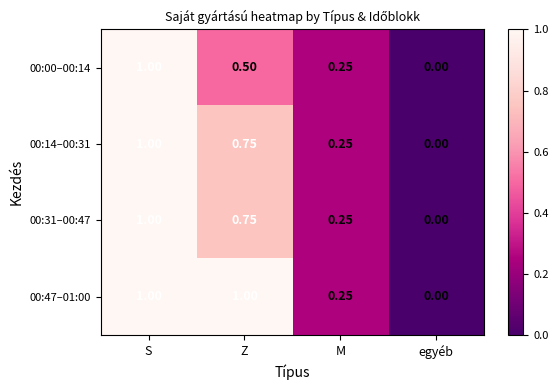

Where is 00:47–01:00 nearest to the value 0?

egyéb